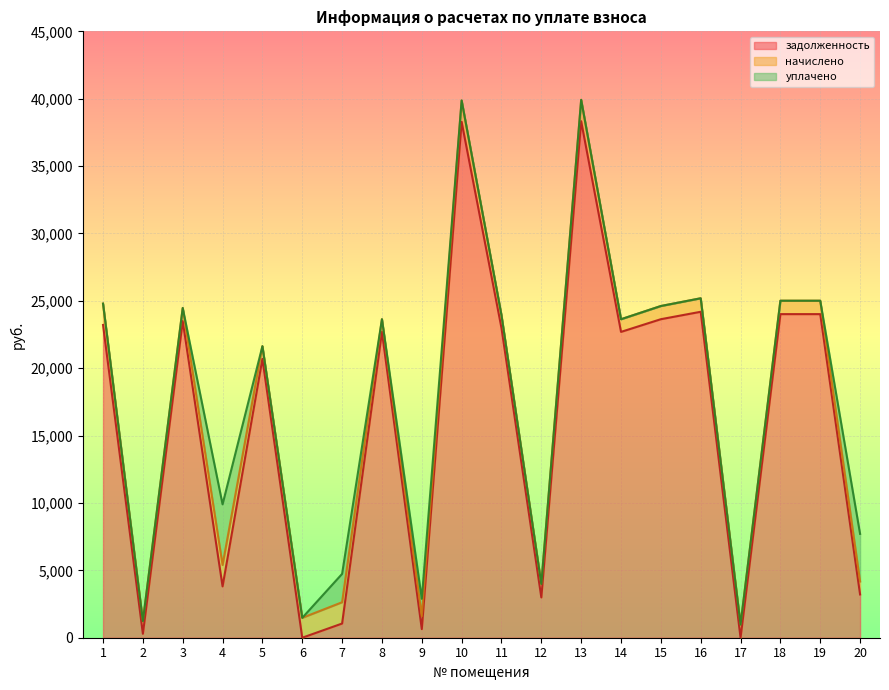

At 14, list the series in order from smallest to largest.

уплачено, начислено, задолженность